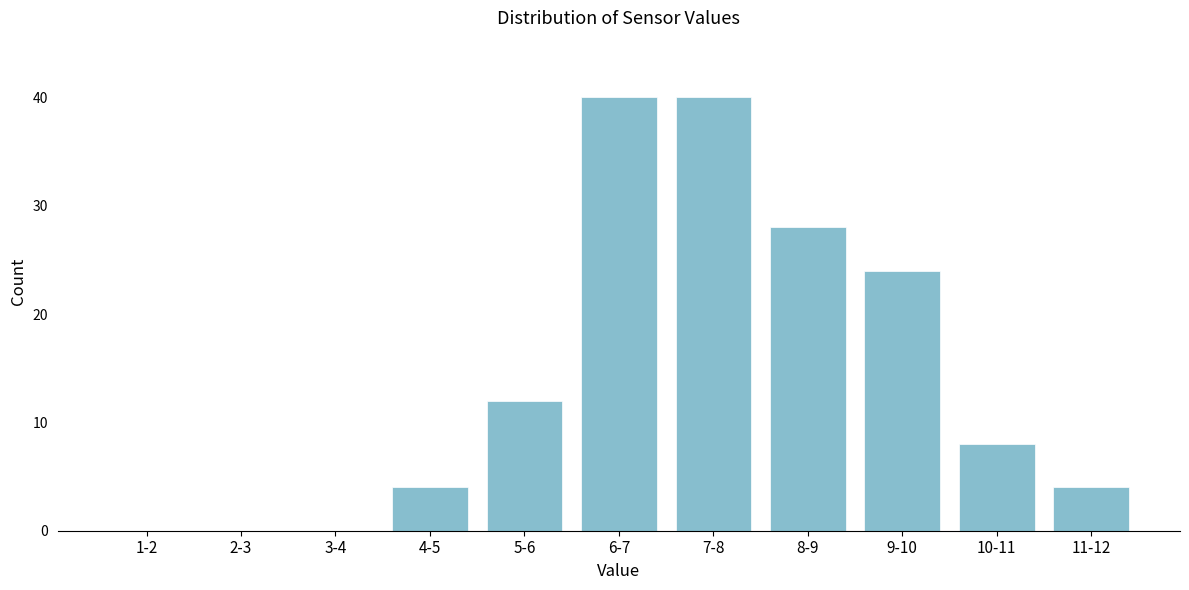

Reading left to right, extract all data points from this chart.

1-2=0	2-3=0	3-4=0	4-5=4	5-6=12	6-7=40	7-8=40	8-9=28	9-10=24	10-11=8	11-12=4